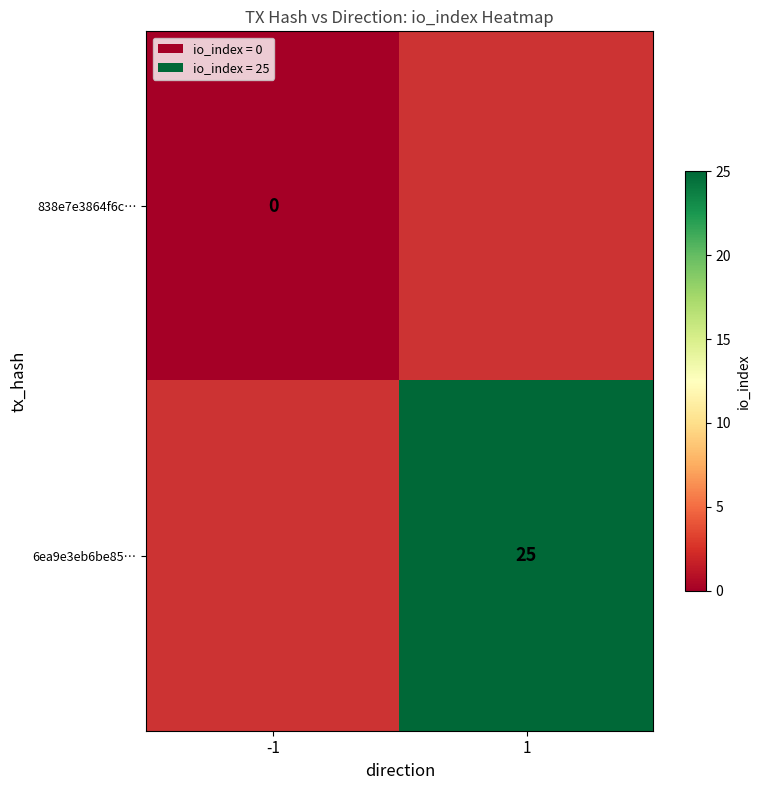

The value of 6ea9e3eb6be85… at 1 is 25. True or false?

True